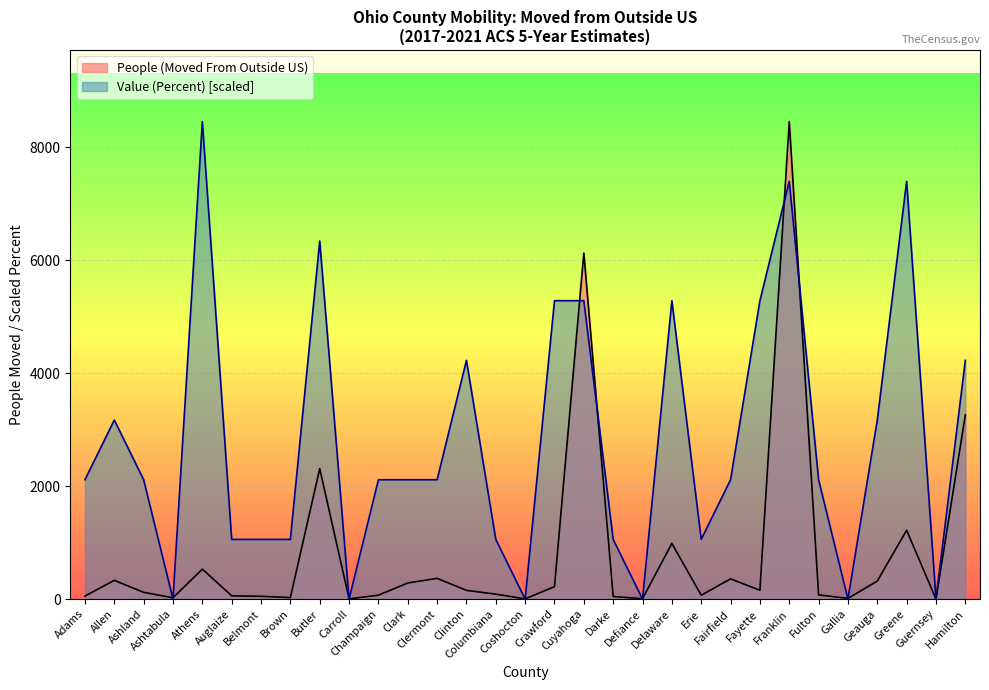

What is the difference between the second highest and minimum values in the People (Moved From Outside US) series?

6129.0